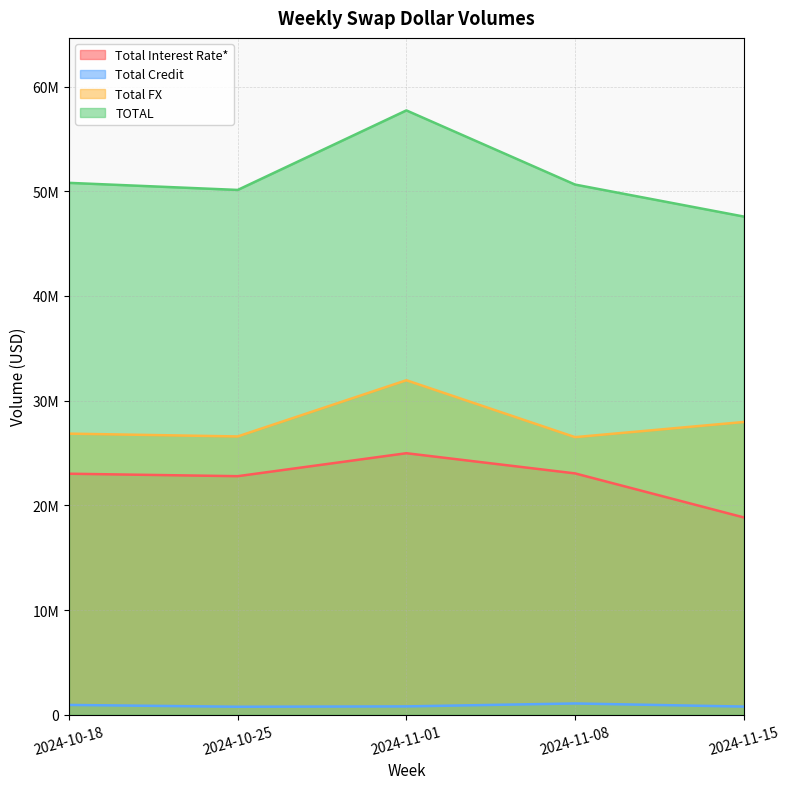

Which series has the largest total across all categories?

TOTAL